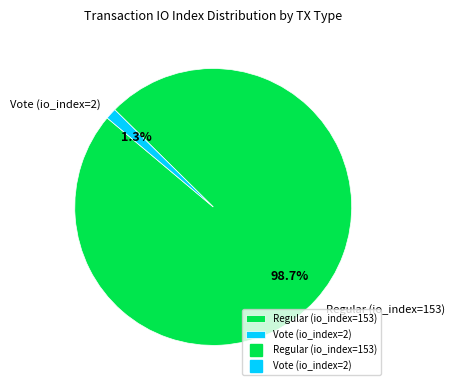

True or false: Regular (io_index=153) accounts for 93% of the total.

False